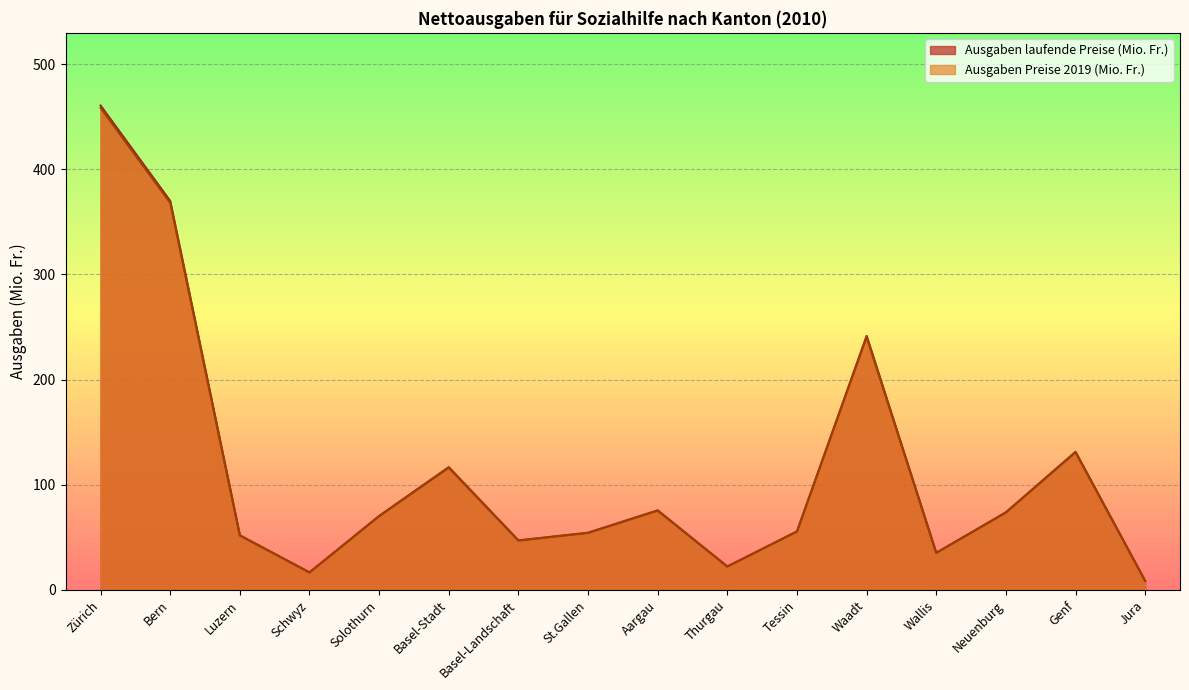

True or false: Ausgaben Preise 2019 (Mio. Fr.) and Ausgaben laufende Preise (Mio. Fr.) cross at least once.

False